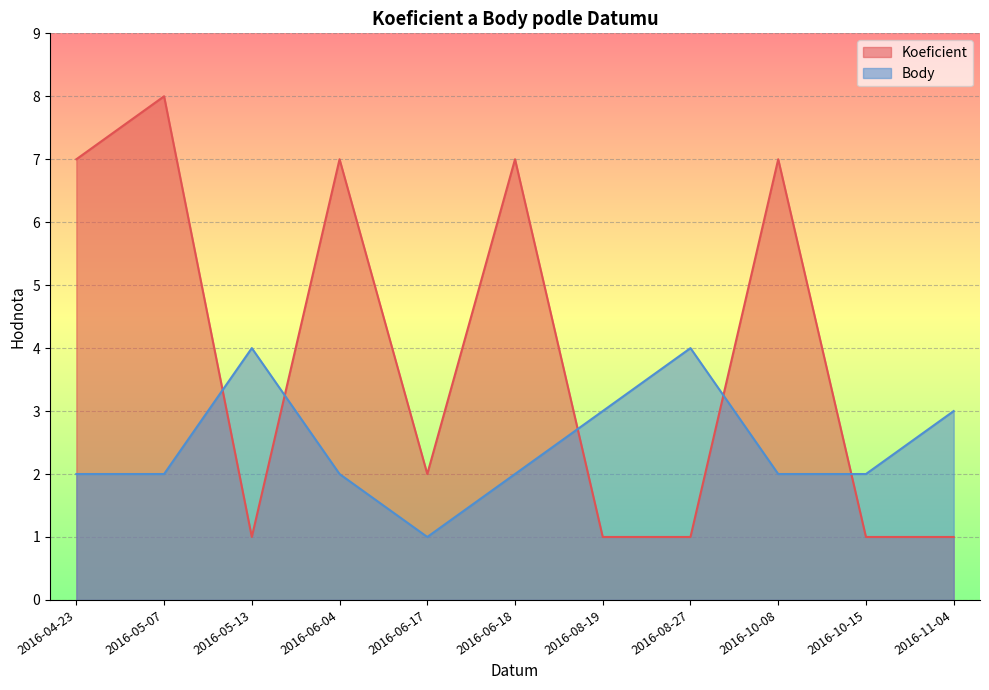

True or false: Body has more than 2 points higher than both neighbors.

False